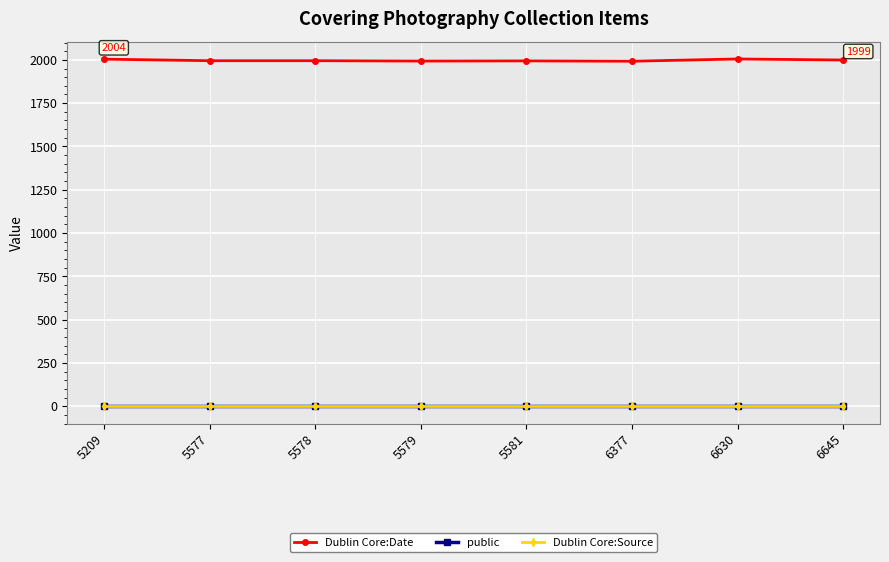

True or false: Dublin Core:Date has a value of 2005 at 6630.

True